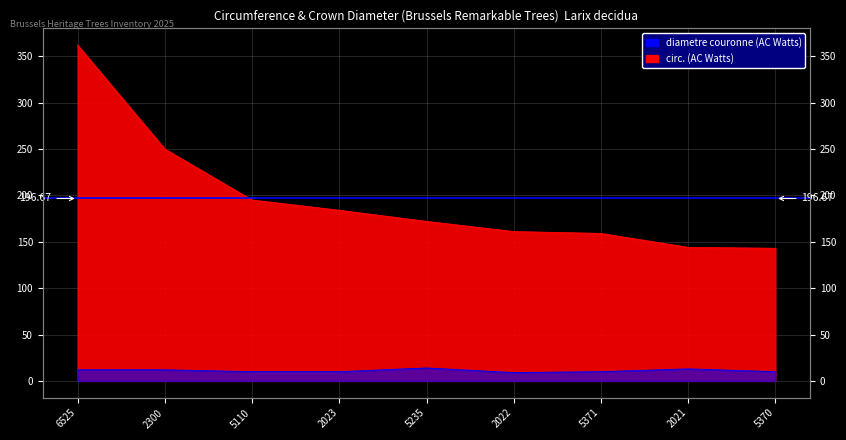

At 5371, list the series in order from largest to smallest.

circ. (AC Watts), diametre couronne (AC Watts)